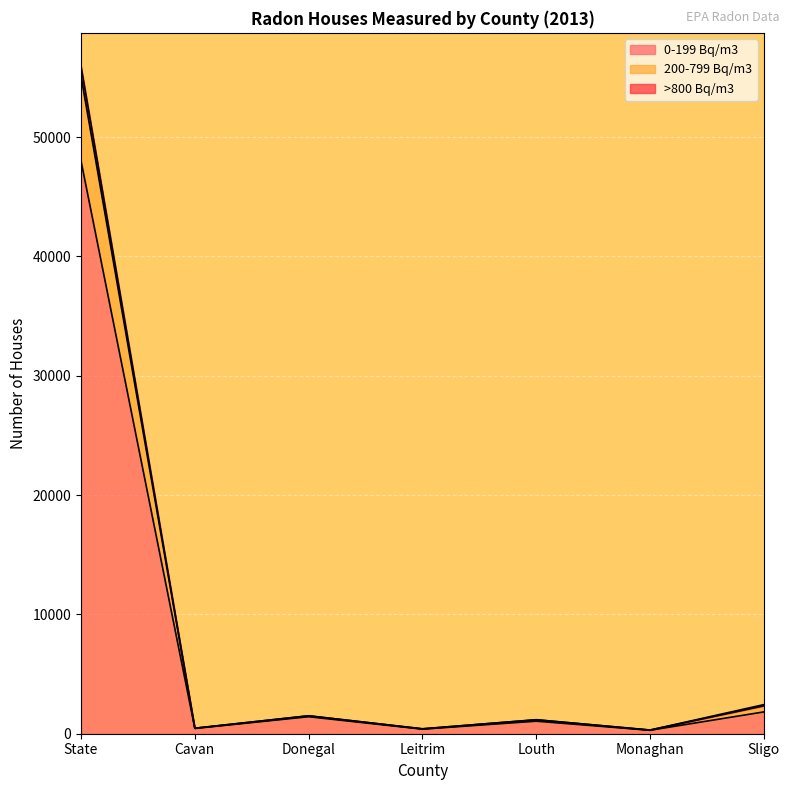

At which label does >800 Bq/m3 reach its minimum?

Monaghan